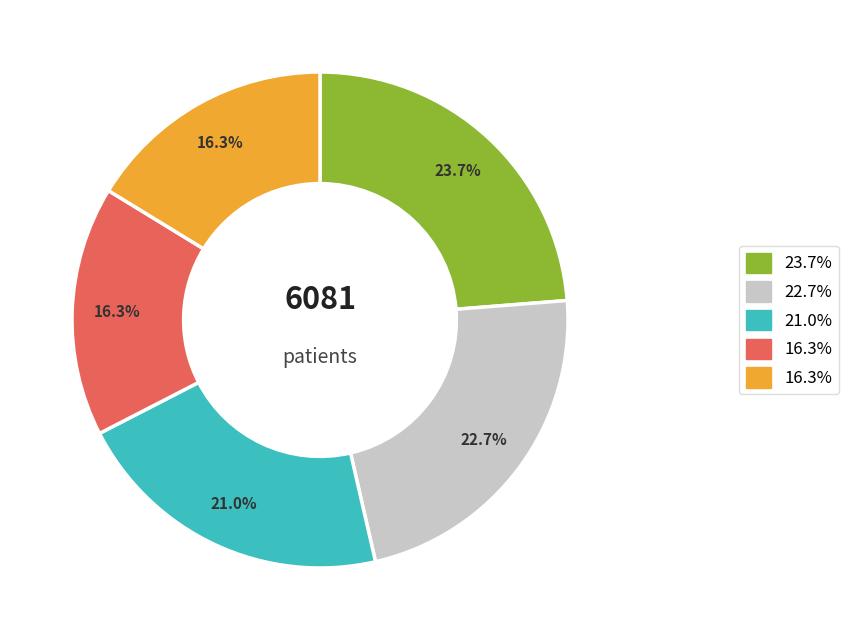

Is there a majority slice in this chart?

No